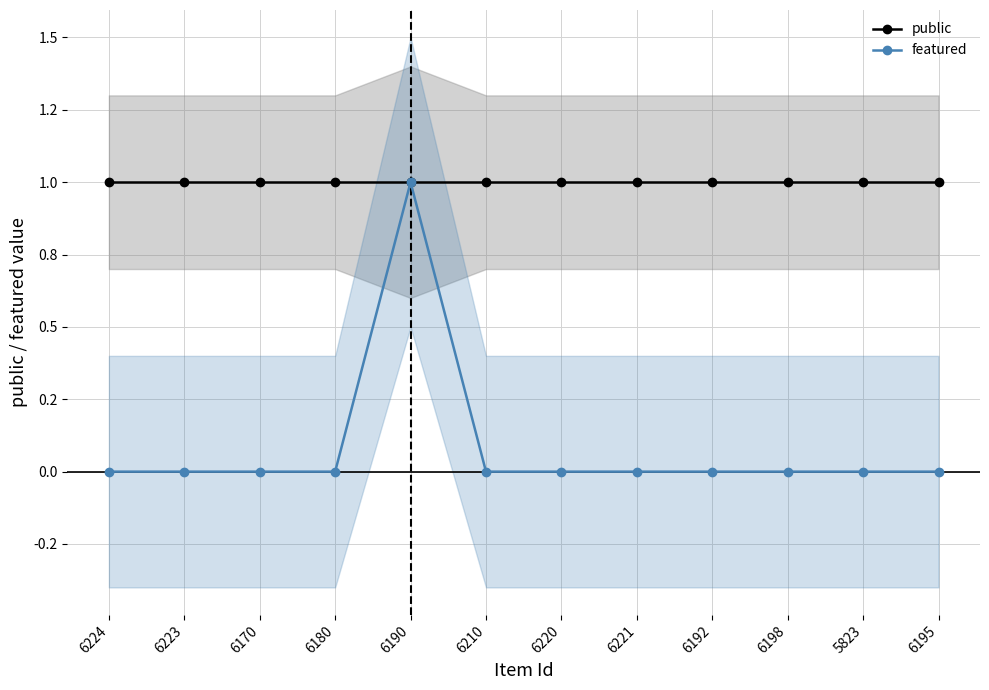

True or false: featured and public cross at least once.

False